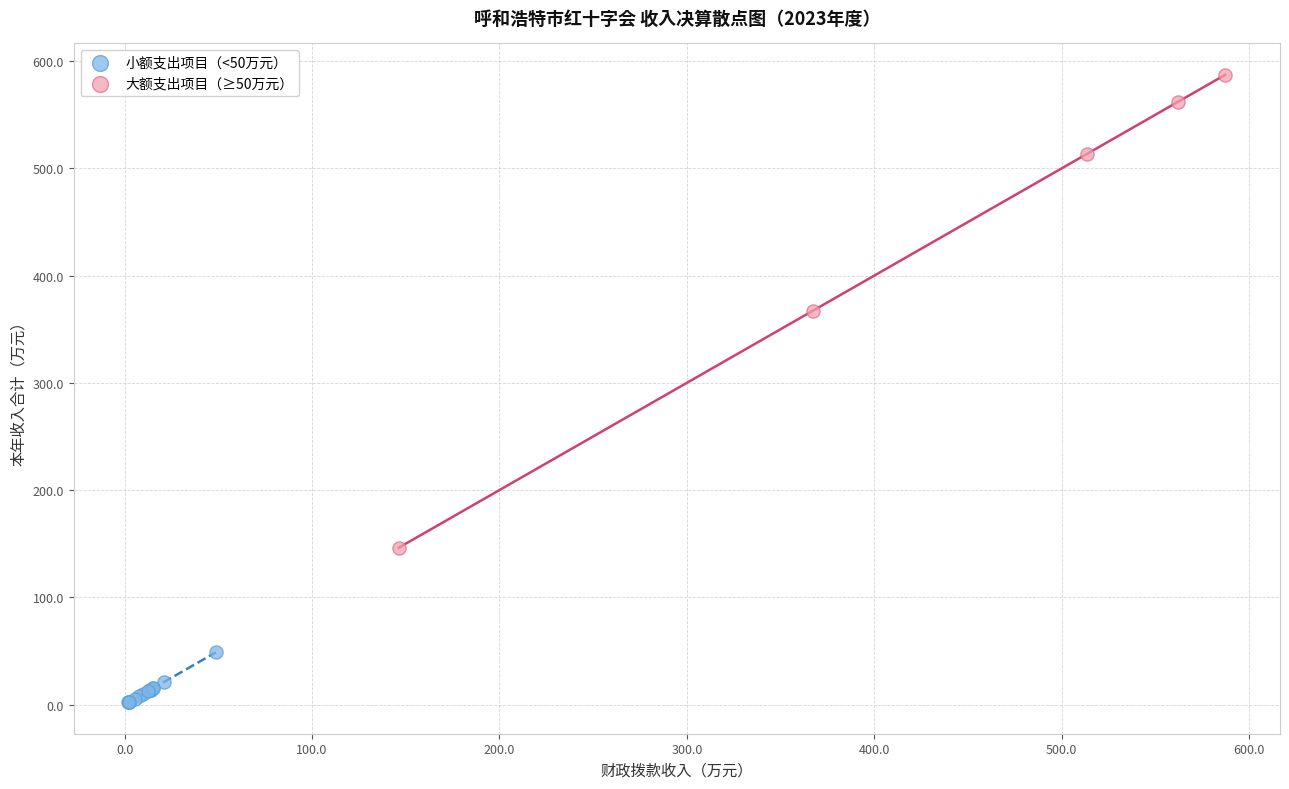

Which series has the widest spread of Y values?

大额支出项目（≥50万元）